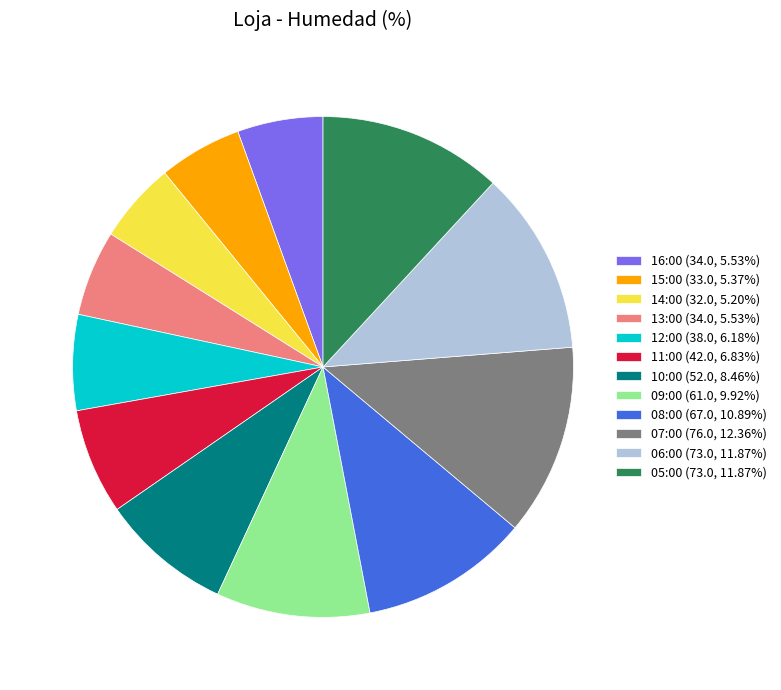

Is 08:00 the majority of the pie?

No